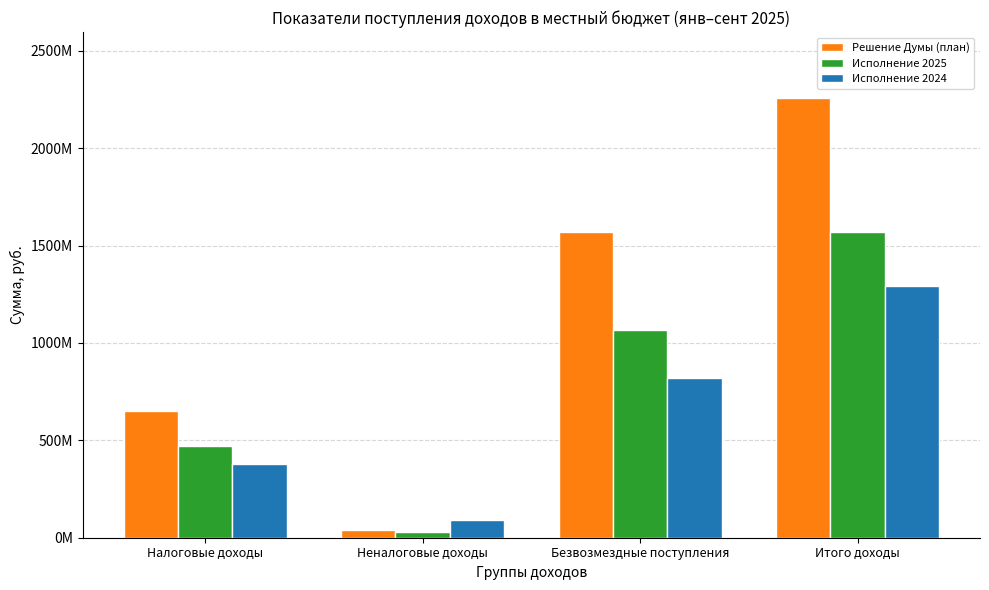

At which label is Исполнение 2025 closest to 799665677?

Безвозмездные поступления